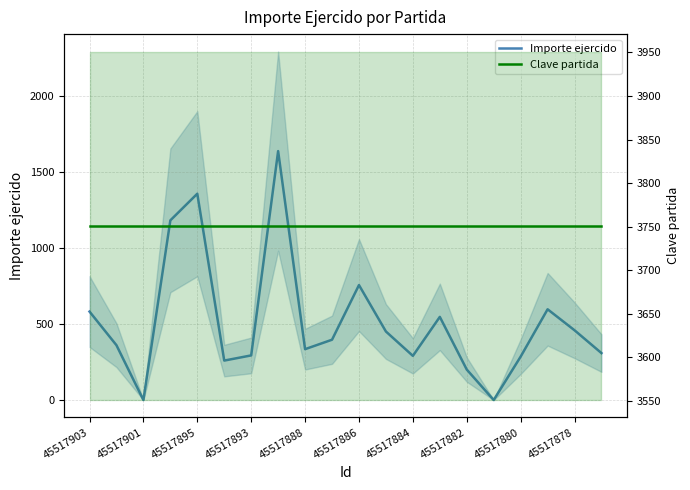

Does the chart display data point markers on the line(s)?

No